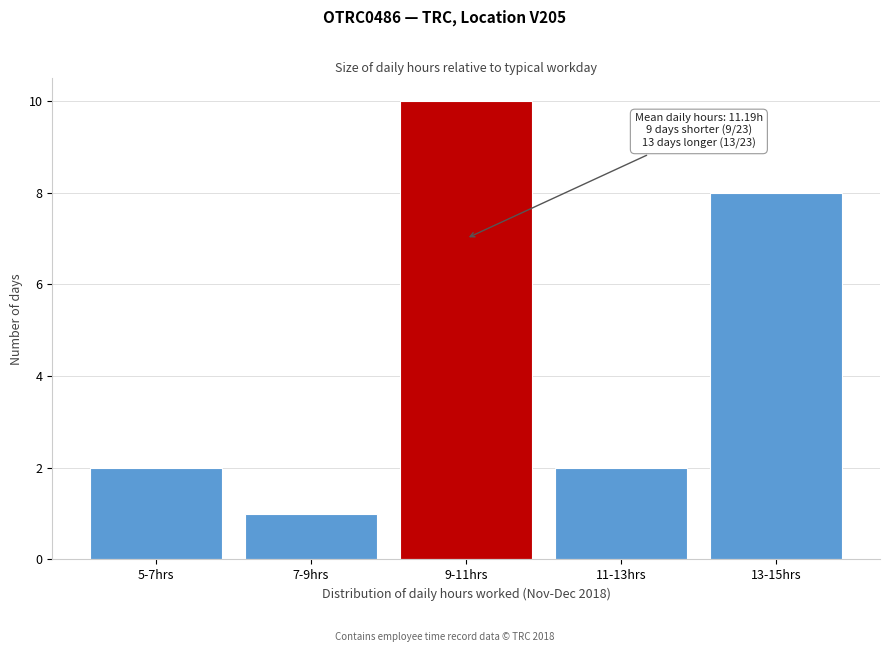

Reading left to right, extract all data points from this chart.

2	1	10	2	8